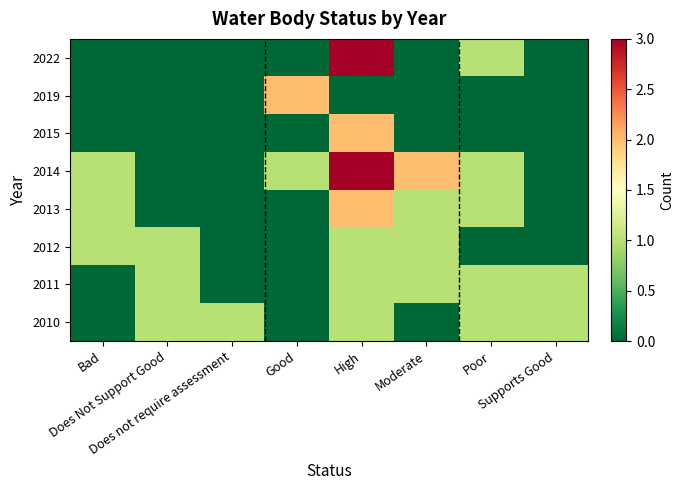

Reading right to left, list all the values displayed in this chart.

2010: Supports Good=1	Poor=1	Moderate=0	High=1	Good=0	Does not require assessment=1	Does Not Support Good=1	Bad=0
2011: Supports Good=1	Poor=1	Moderate=1	High=1	Good=0	Does not require assessment=0	Does Not Support Good=1	Bad=0
2012: Supports Good=0	Poor=0	Moderate=1	High=1	Good=0	Does not require assessment=0	Does Not Support Good=1	Bad=1
2013: Supports Good=0	Poor=1	Moderate=1	High=2	Good=0	Does not require assessment=0	Does Not Support Good=0	Bad=1
2014: Supports Good=0	Poor=1	Moderate=2	High=3	Good=1	Does not require assessment=0	Does Not Support Good=0	Bad=1
2015: Supports Good=0	Poor=0	Moderate=0	High=2	Good=0	Does not require assessment=0	Does Not Support Good=0	Bad=0
2019: Supports Good=0	Poor=0	Moderate=0	High=0	Good=2	Does not require assessment=0	Does Not Support Good=0	Bad=0
2022: Supports Good=0	Poor=1	Moderate=0	High=3	Good=0	Does not require assessment=0	Does Not Support Good=0	Bad=0